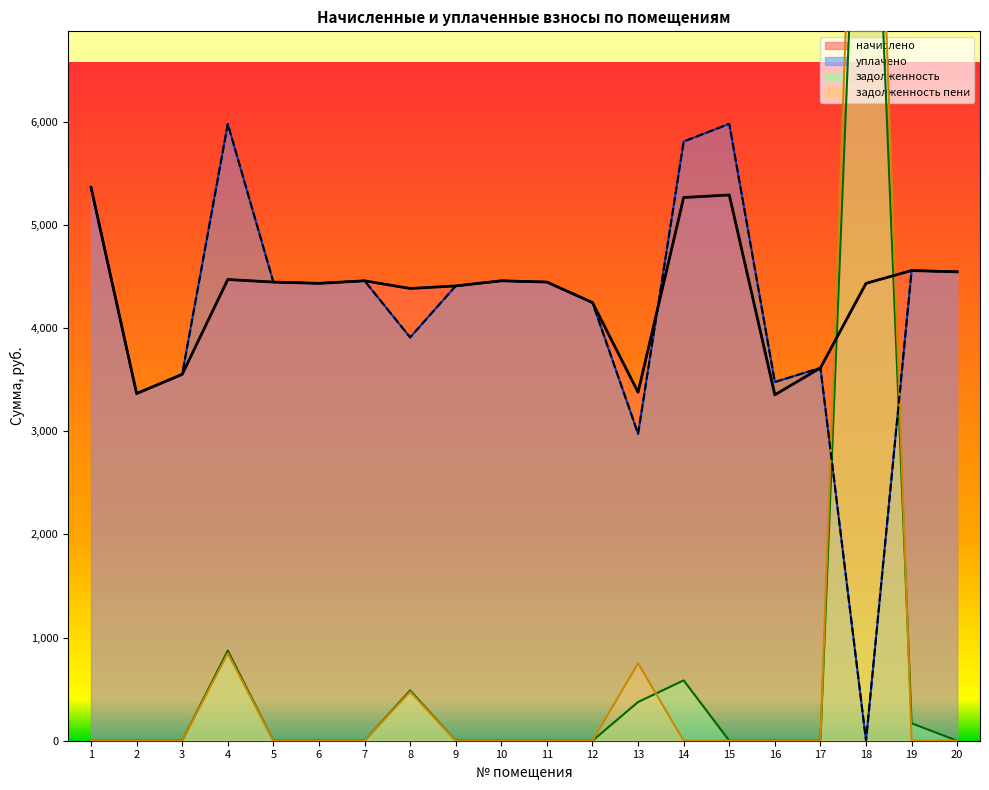

Which series has the largest range (max minus min)?

задолженность пени